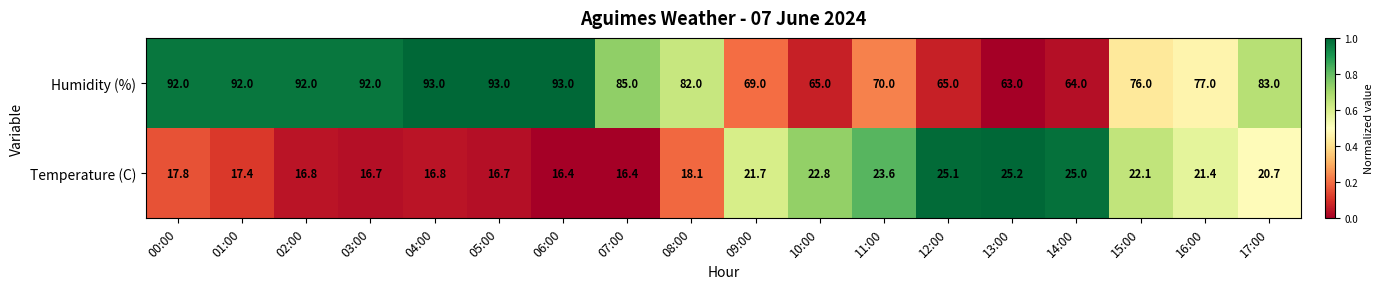

What is the total value across all series at 11:00?

93.6